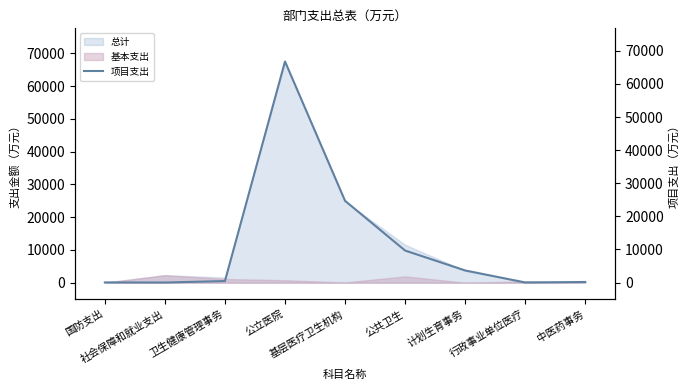

What is the greatest value displayed?

66782.2